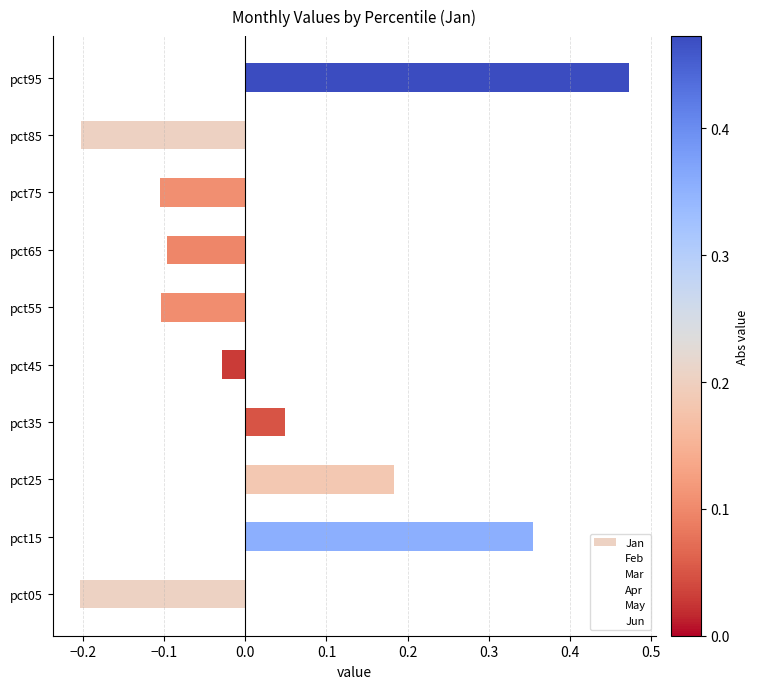

How many bars are there in total?

10